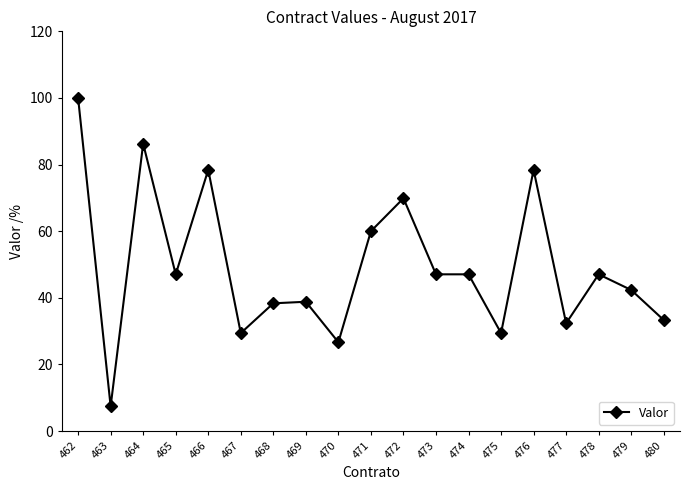

At which category does the data reach its first local valley?

463